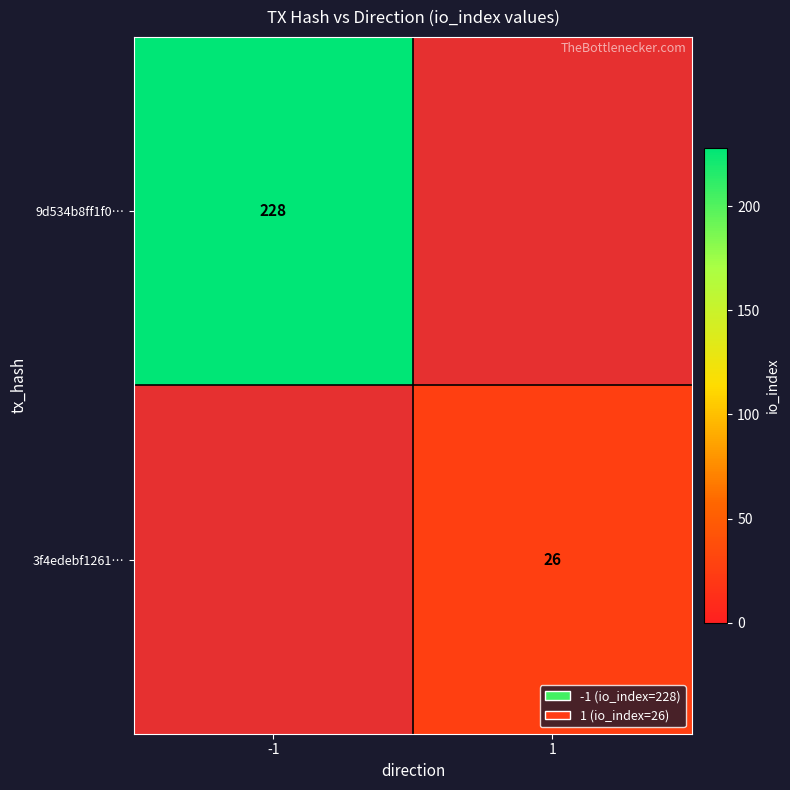

How many series are shown in this chart?

2